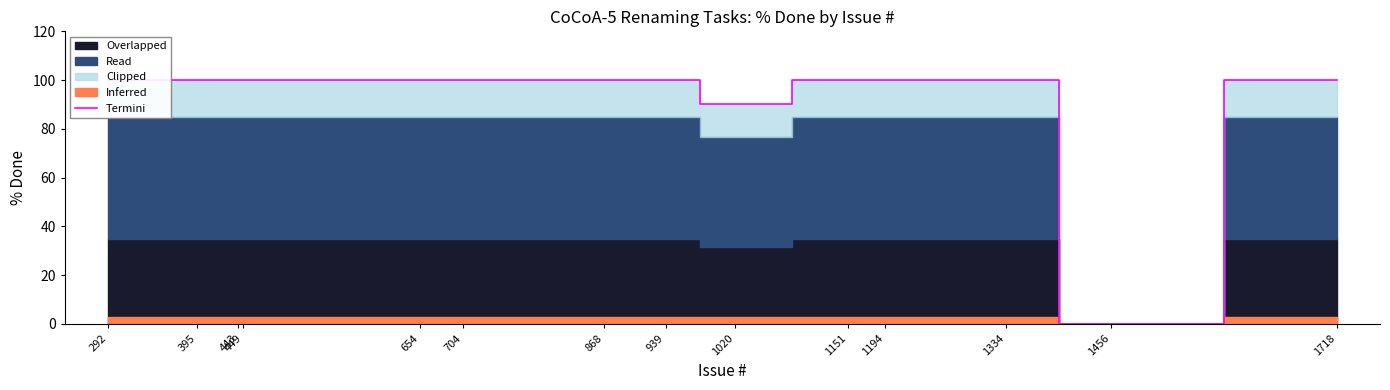

How many lines are shown in the chart?

1